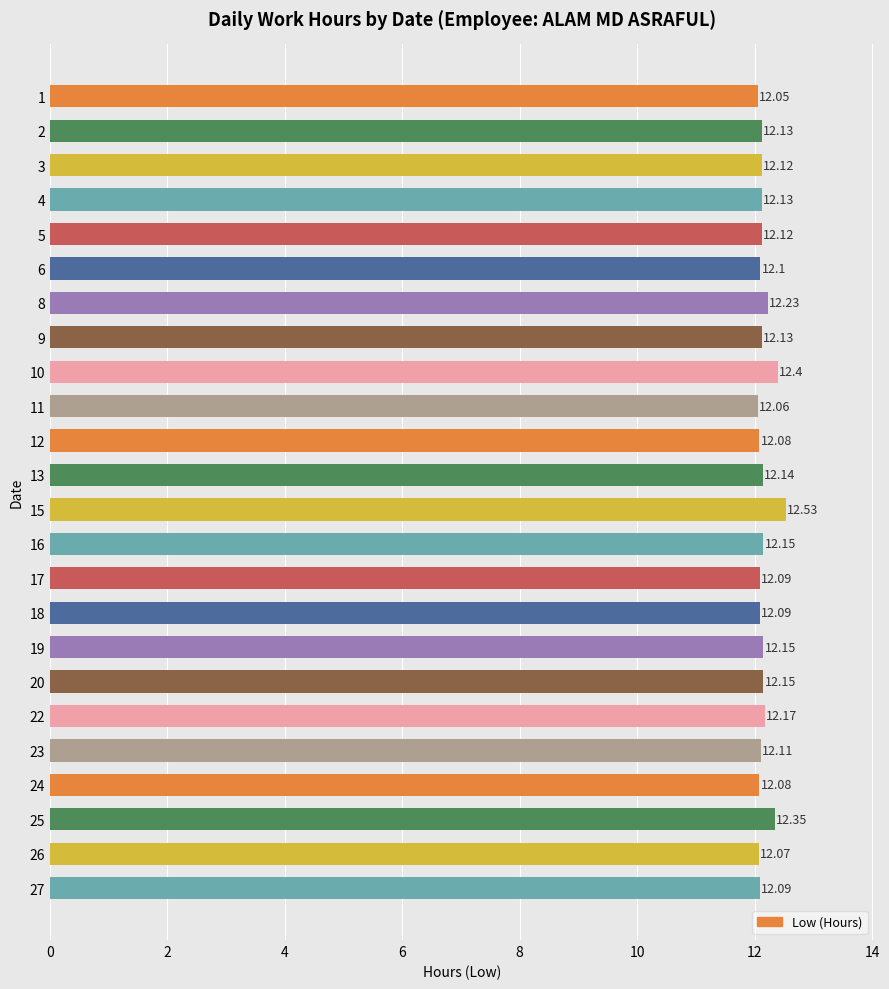

What is the difference between the maximum and second lowest values?

0.5